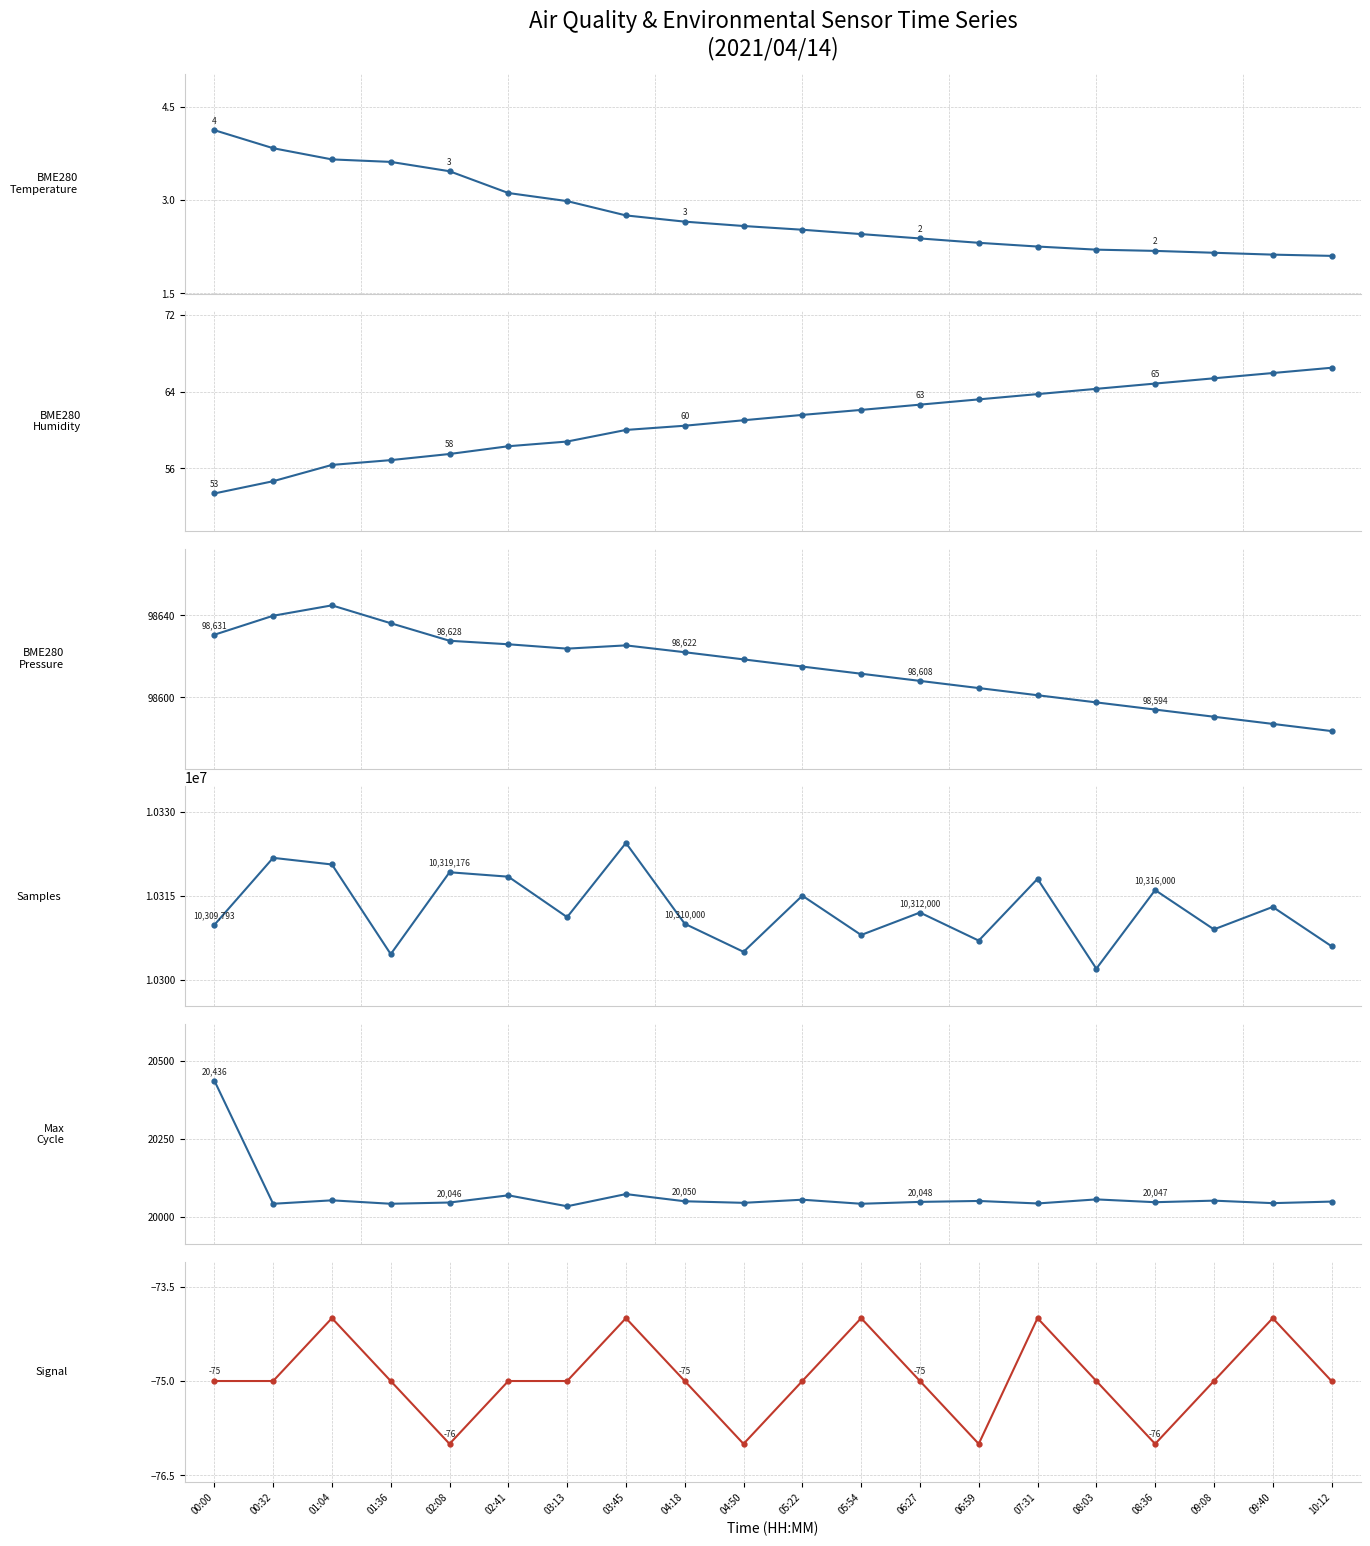

At how many categories does at least one series exceed 3066604?

20